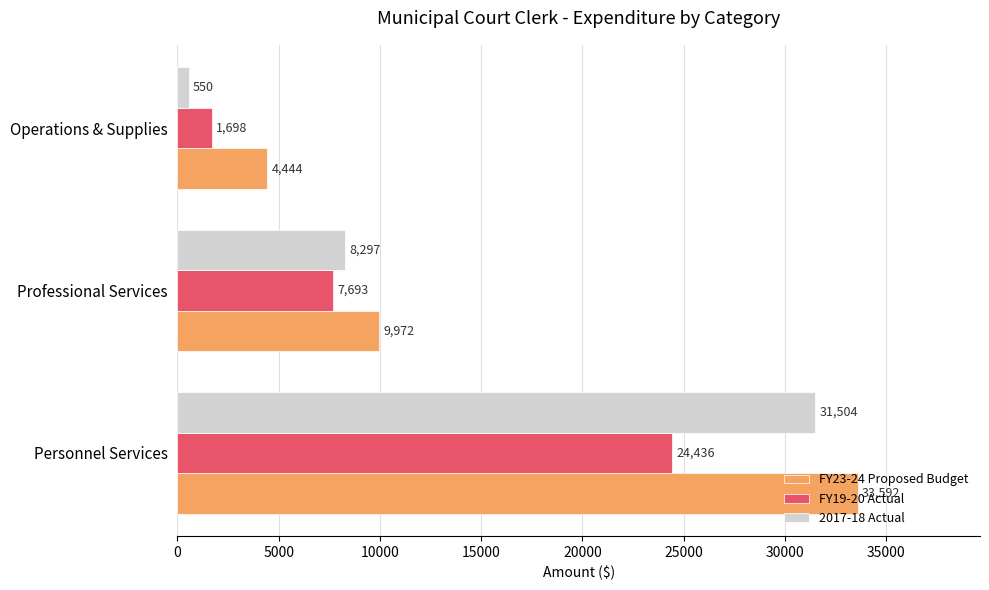

How many values in the 2017-18 Actual series exceed 8296?

2